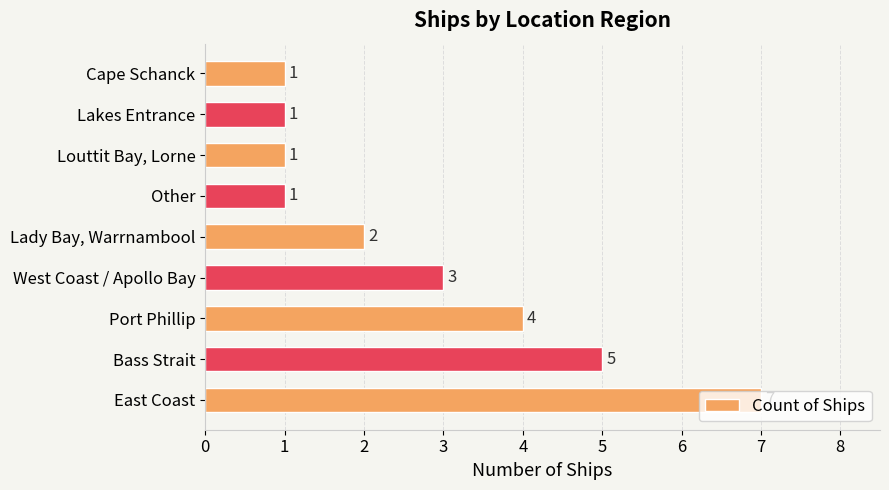

What is the sum of all values?

25